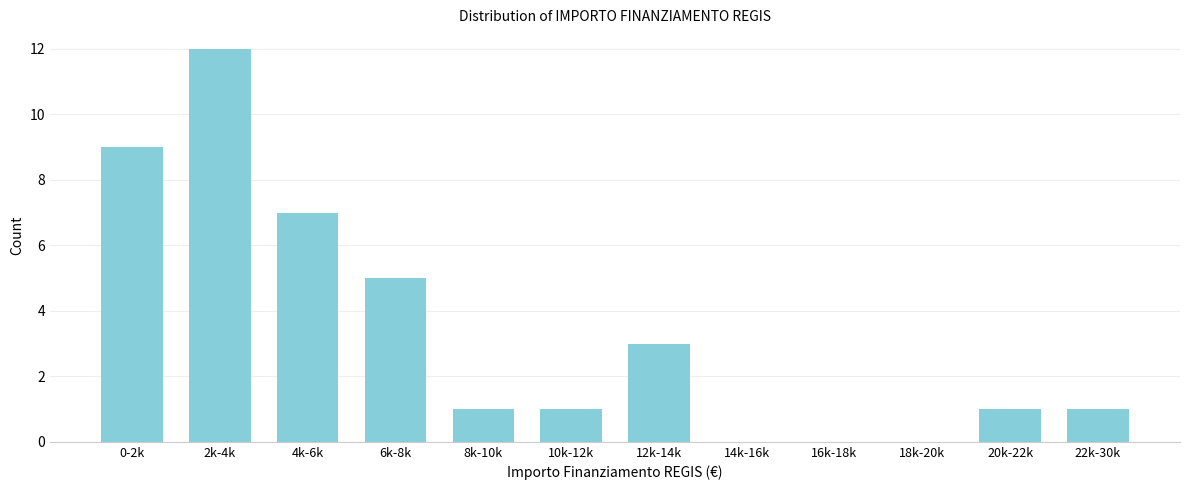

Reading left to right, extract all data points from this chart.

0-2k=9	2k-4k=12	4k-6k=7	6k-8k=5	8k-10k=1	10k-12k=1	12k-14k=3	14k-16k=0	16k-18k=0	18k-20k=0	20k-22k=1	22k-30k=1